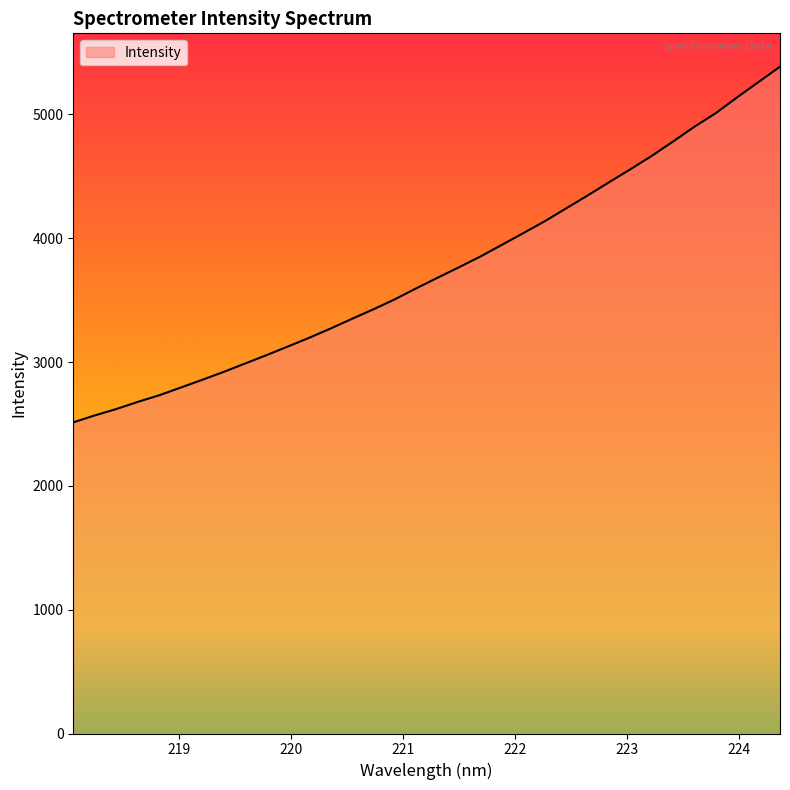

What is the difference between the maximum and minimum values?

2872.7